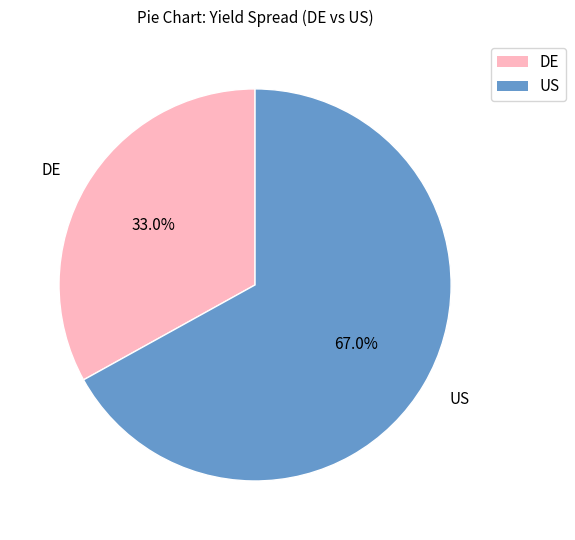

How much of the chart is everything except US?

33.0%